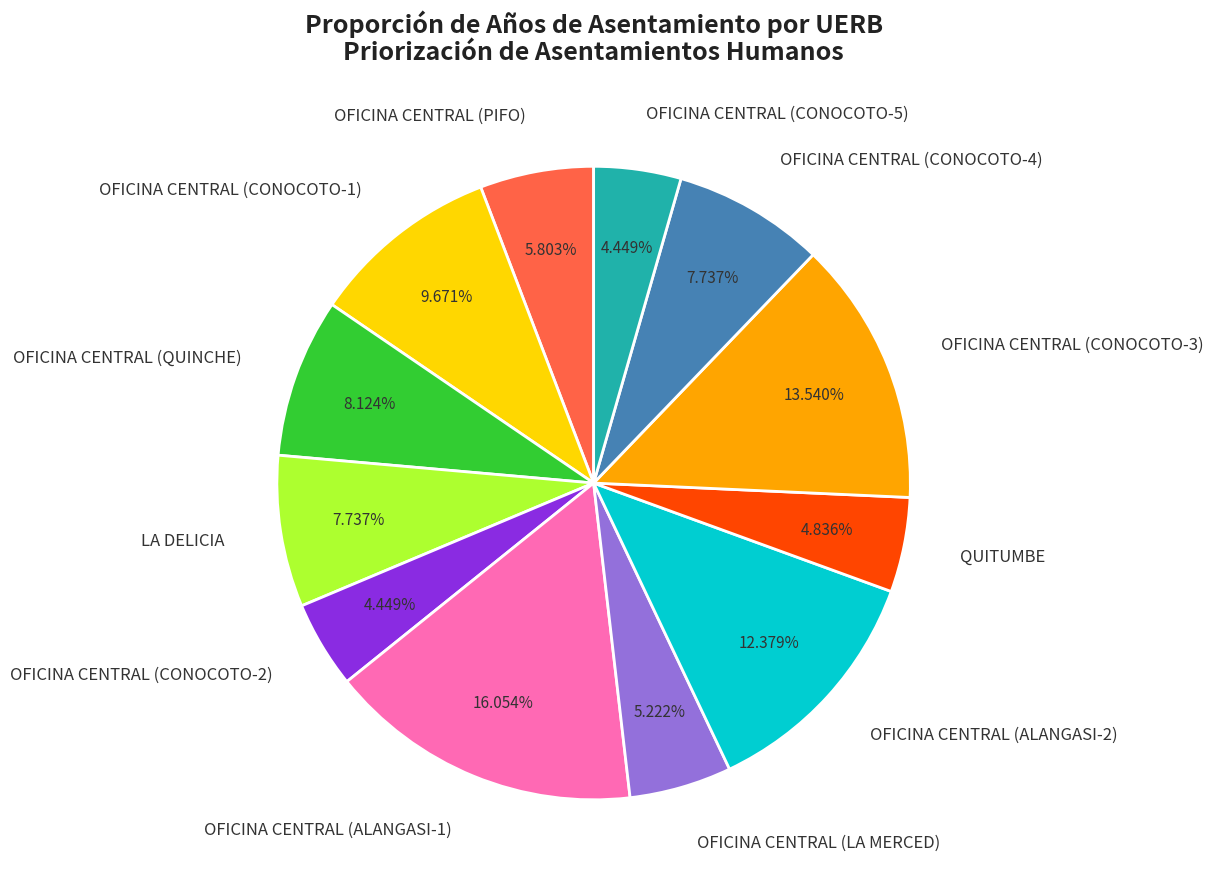

Combined, do OFICINA CENTRAL (CONOCOTO-4) and OFICINA CENTRAL (CONOCOTO-3) account for over 50%?

No